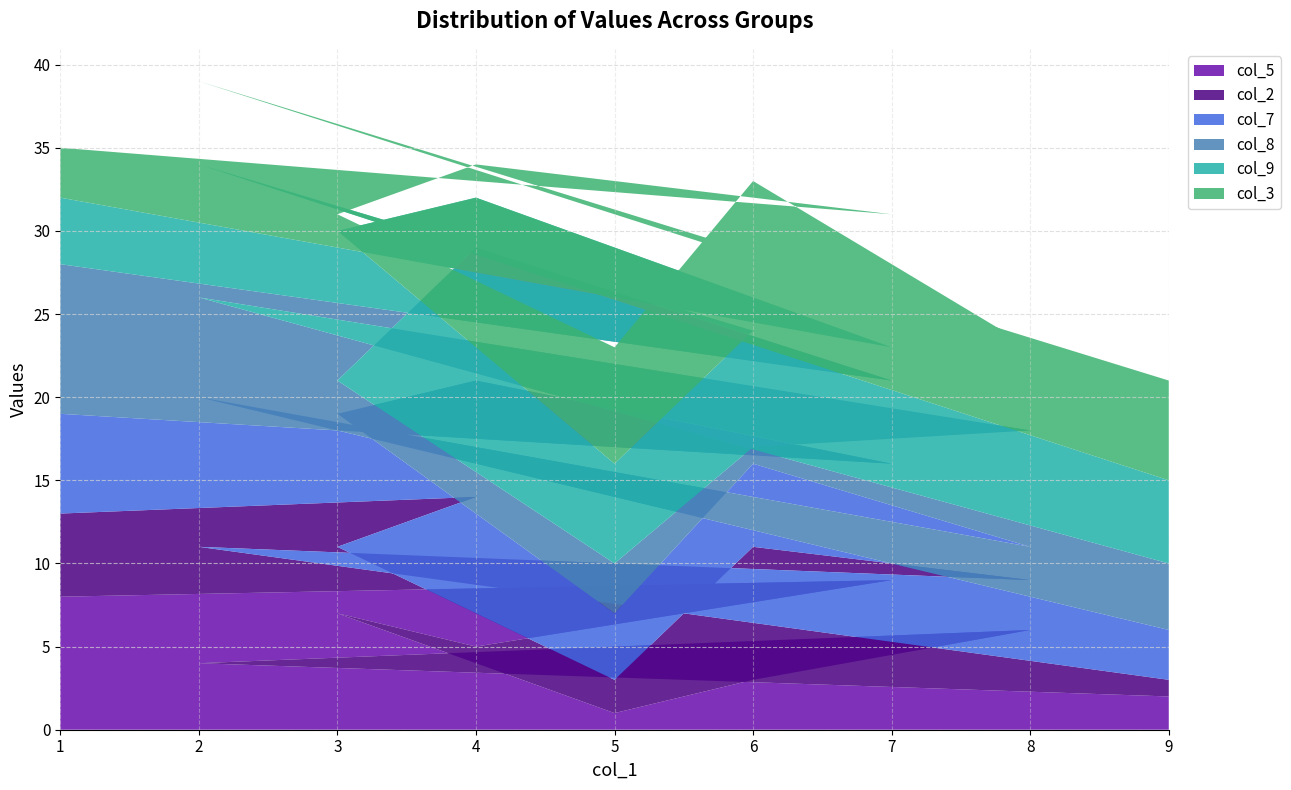

Reading left to right, transcribe all the data shown in this chart.

col_5: 9=2	2=4	8=6	6=3	5=1	3=7	4=5	7=9	1=8
col_2: 9=1	2=7	8=3	6=8	5=2	3=4	4=9	7=6	1=5
col_7: 9=3	2=9	8=2	6=5	5=4	3=8	4=7	7=1	1=6
col_8: 9=4	2=6	8=7	6=1	5=3	3=2	4=8	7=5	1=9
col_9: 9=5	2=8	8=1	6=7	5=6	3=9	4=3	7=2	1=4
col_3: 9=6	2=5	8=4	6=9	5=7	3=1	4=2	7=8	1=3